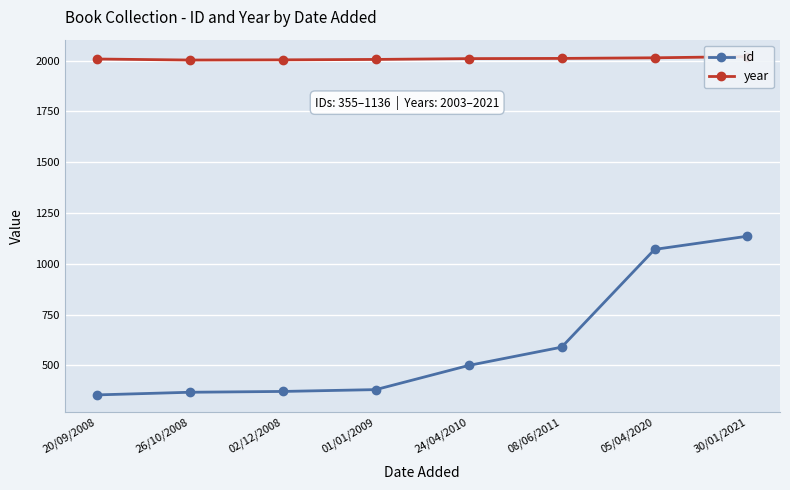

Reading left to right, list all the values displayed in this chart.

id: 355	368	372	381	500	590	1071	1136
year: 2008	2003	2004	2006	2010	2011	2014	2020